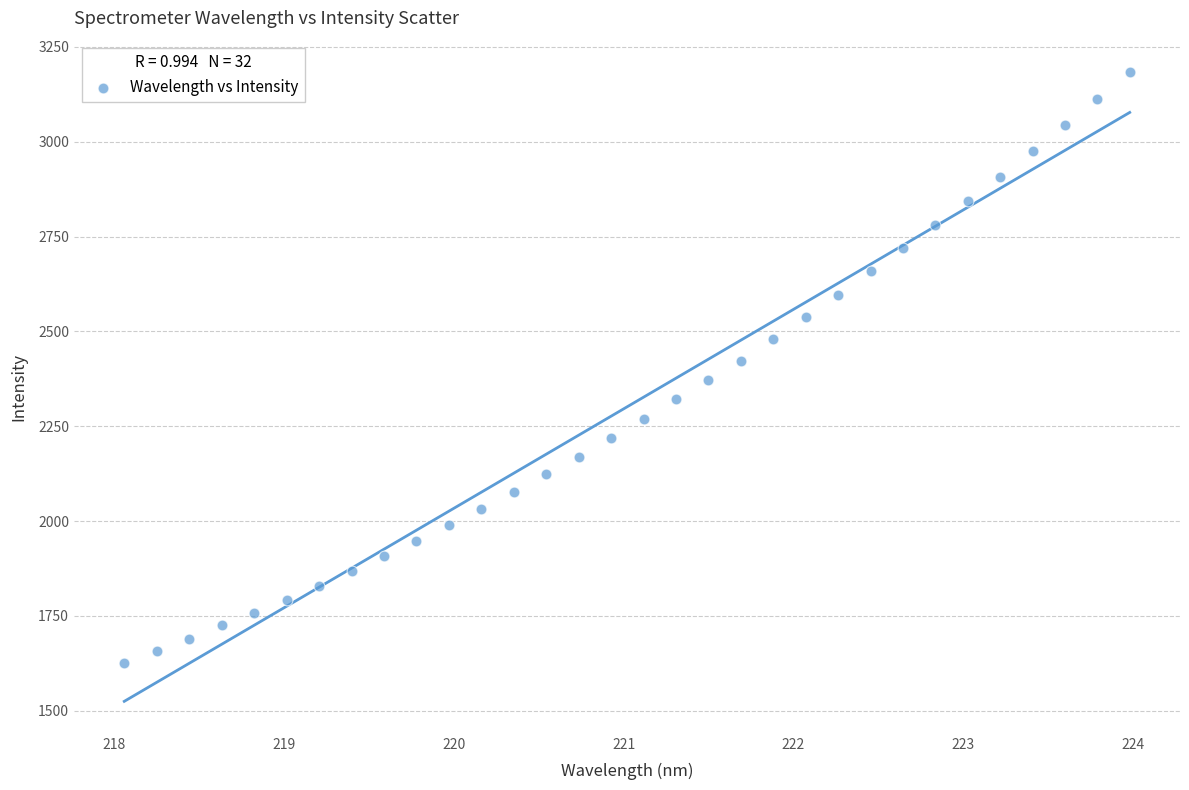

What is the range of X values (max minus min)?

5.9